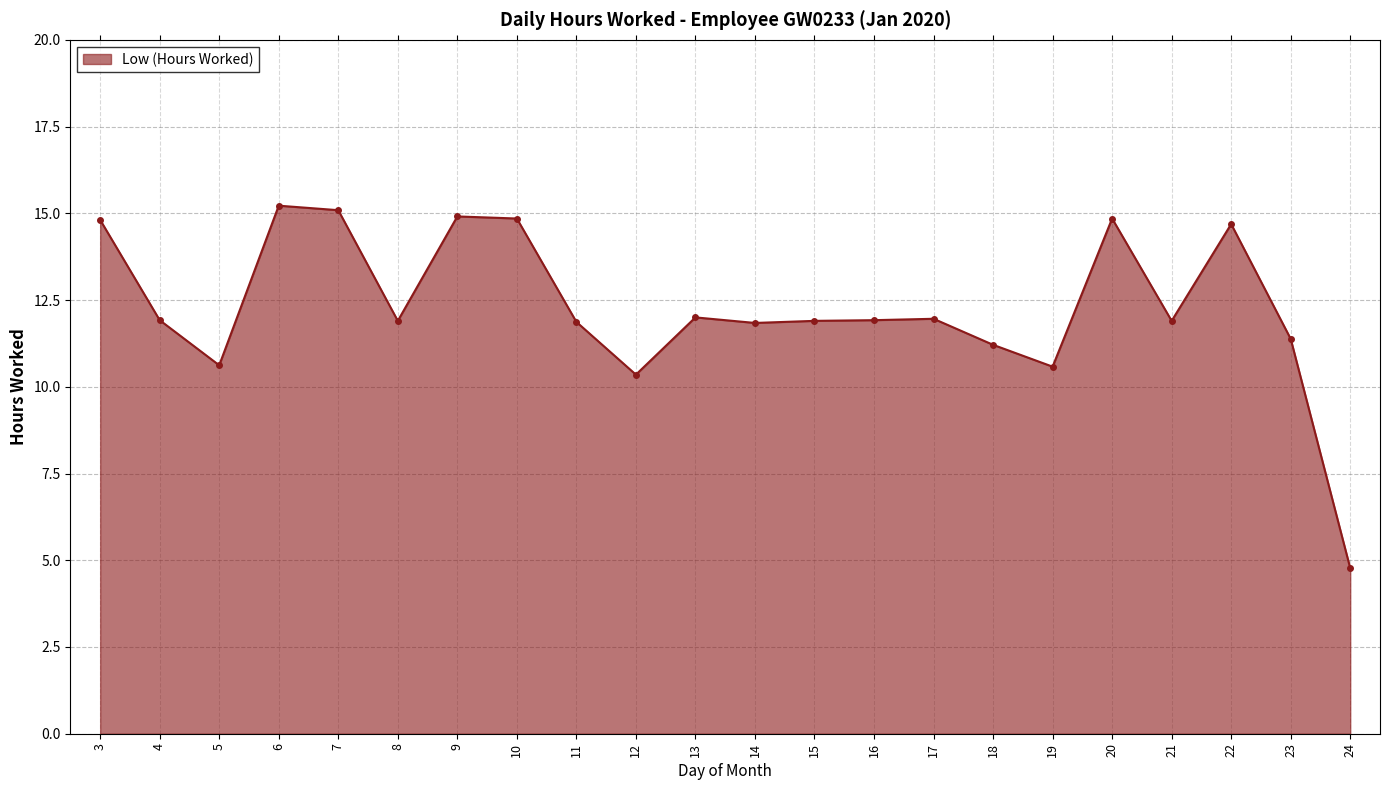

The value at 9 is 14.9. True or false?

True